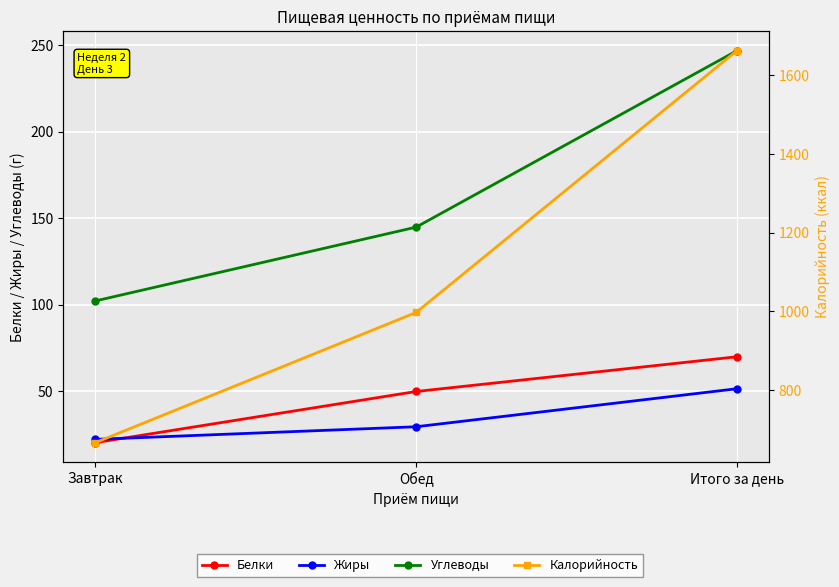

What is the maximum value for Углеводы?

246.9